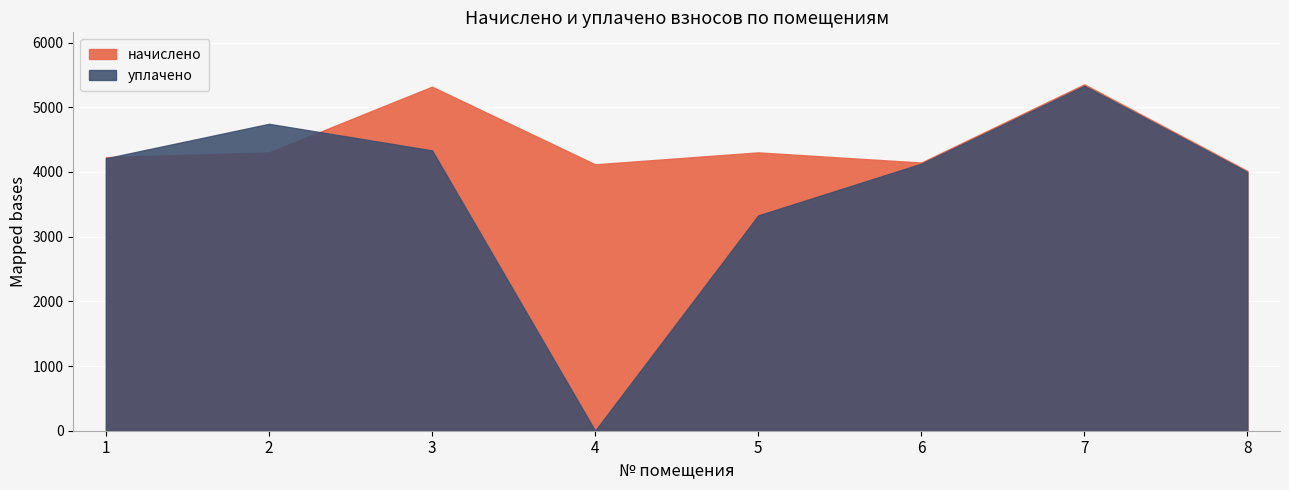

Reading left to right, list all the values displayed in this chart.

начислено: 4229.2	4303.1	5318.8	4118.4	4303.1	4146.0	5355.7	4016.8
уплачено: 4211.4	4744.8	4334.1	0.0	3328.7	4128.5	5333.1	3999.8